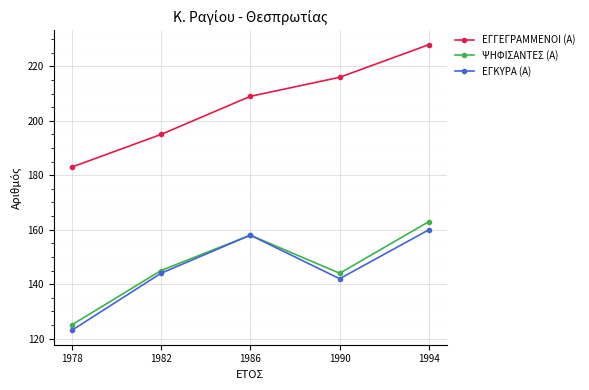

Which category has the lowest value across all series?

1978